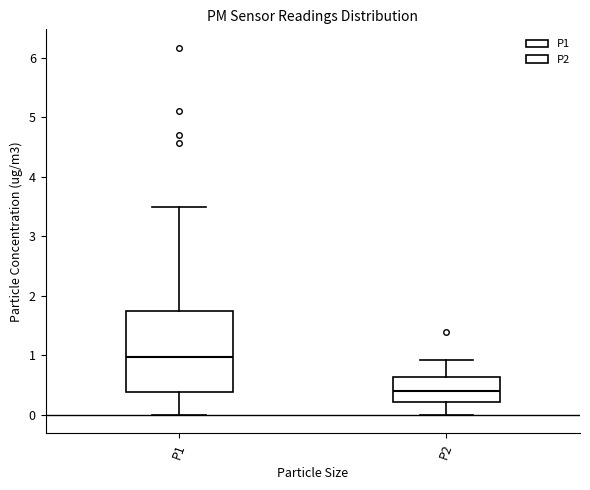

Reading left to right, transcribe this box plot: for each box, give where its median line is, the range the box spans, and where its two whiskers end, as read against the y-axis. The values are not printed on the chart, so give them approximately, as read against the axis.

P1: median 1.0, box 0.4 to 1.7, whiskers 0.0 to 3.5
P2: median 0.4, box 0.2 to 0.6, whiskers 0.0 to 0.9